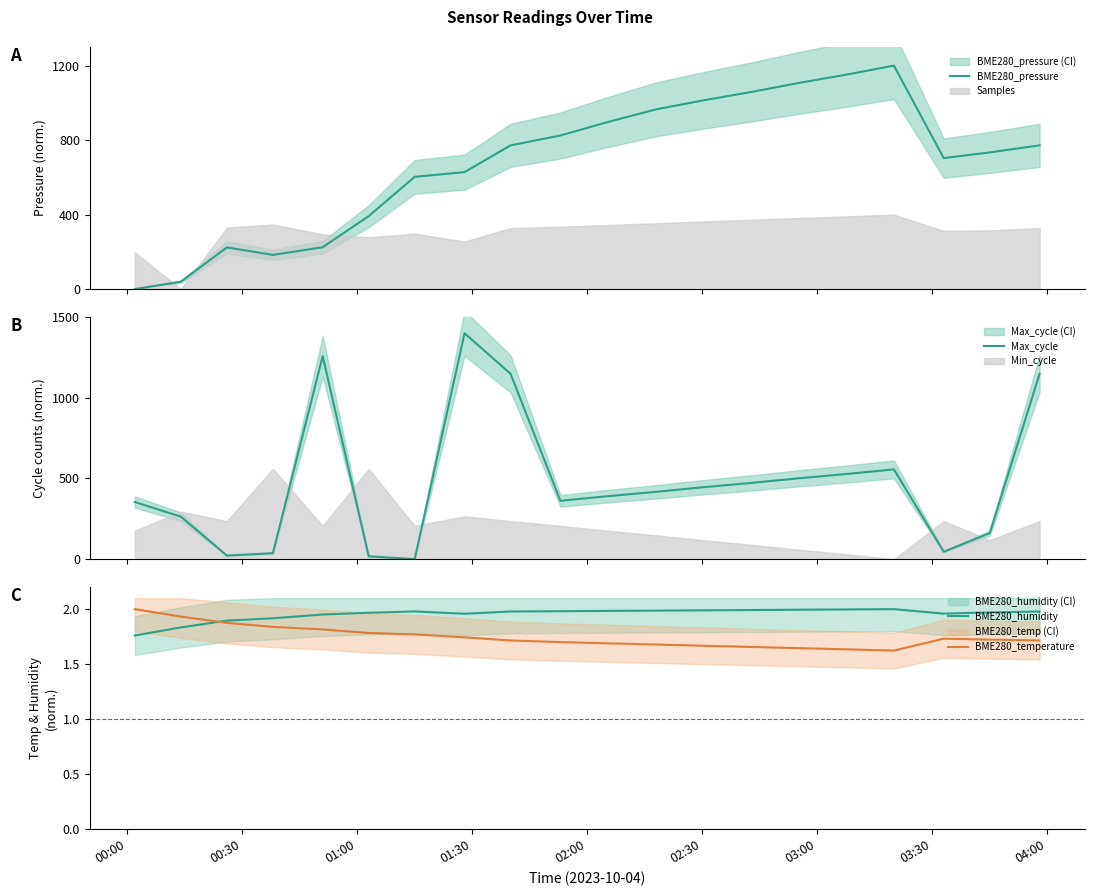

How many lines are shown in the chart?

4